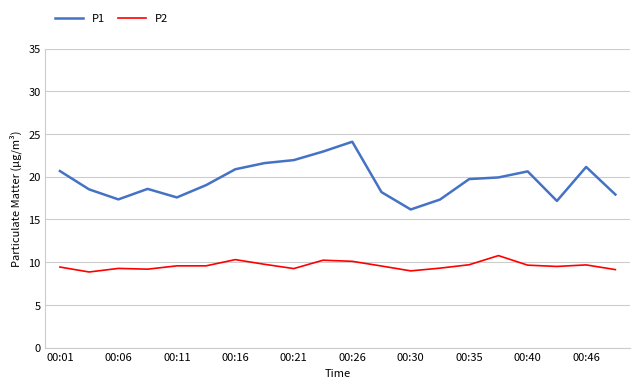

Which series has the widest spread of values?

P1